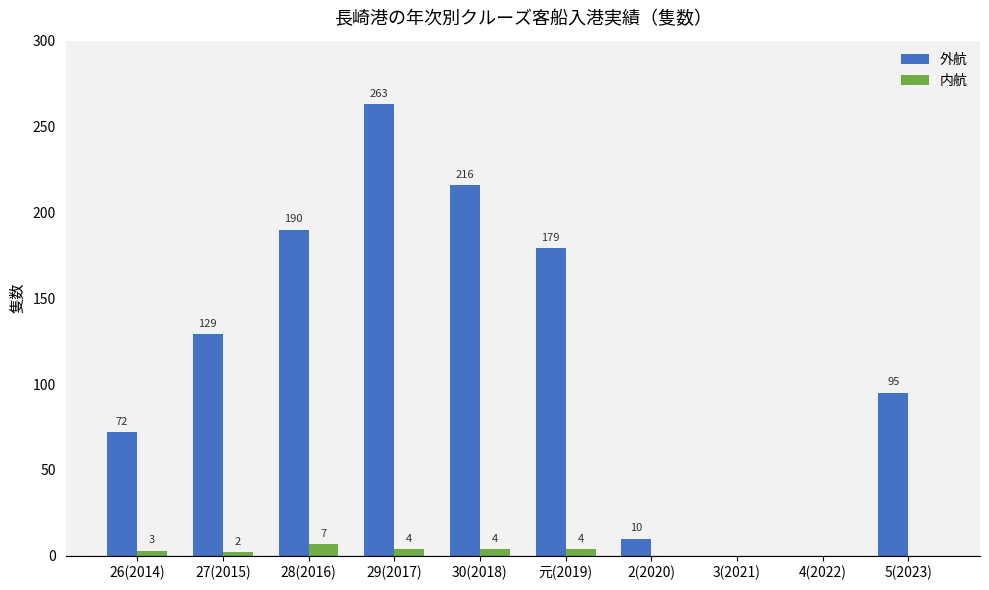

How many positive values does the 内航 series have?

6